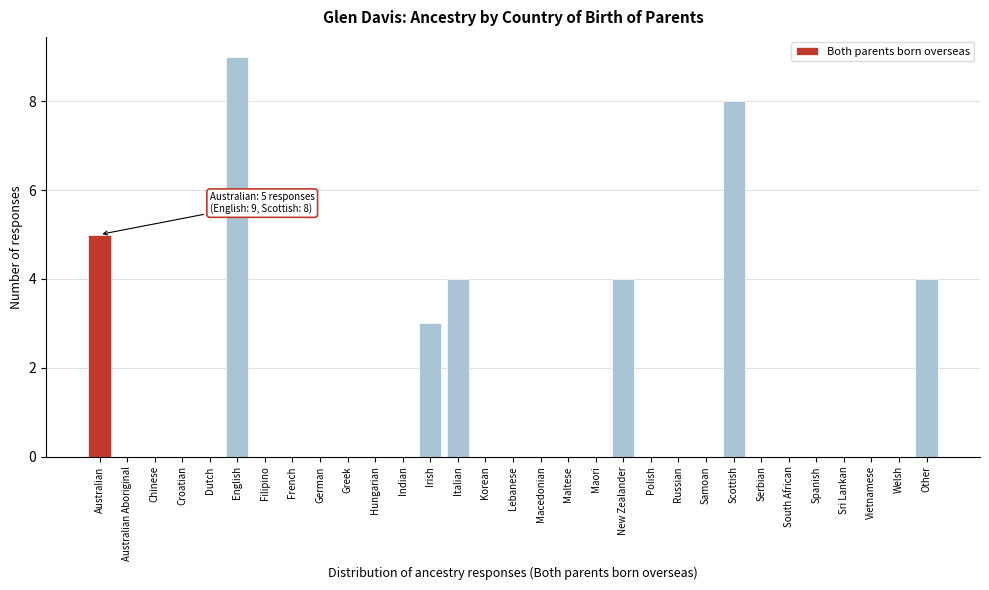

What is the greatest value displayed?

9